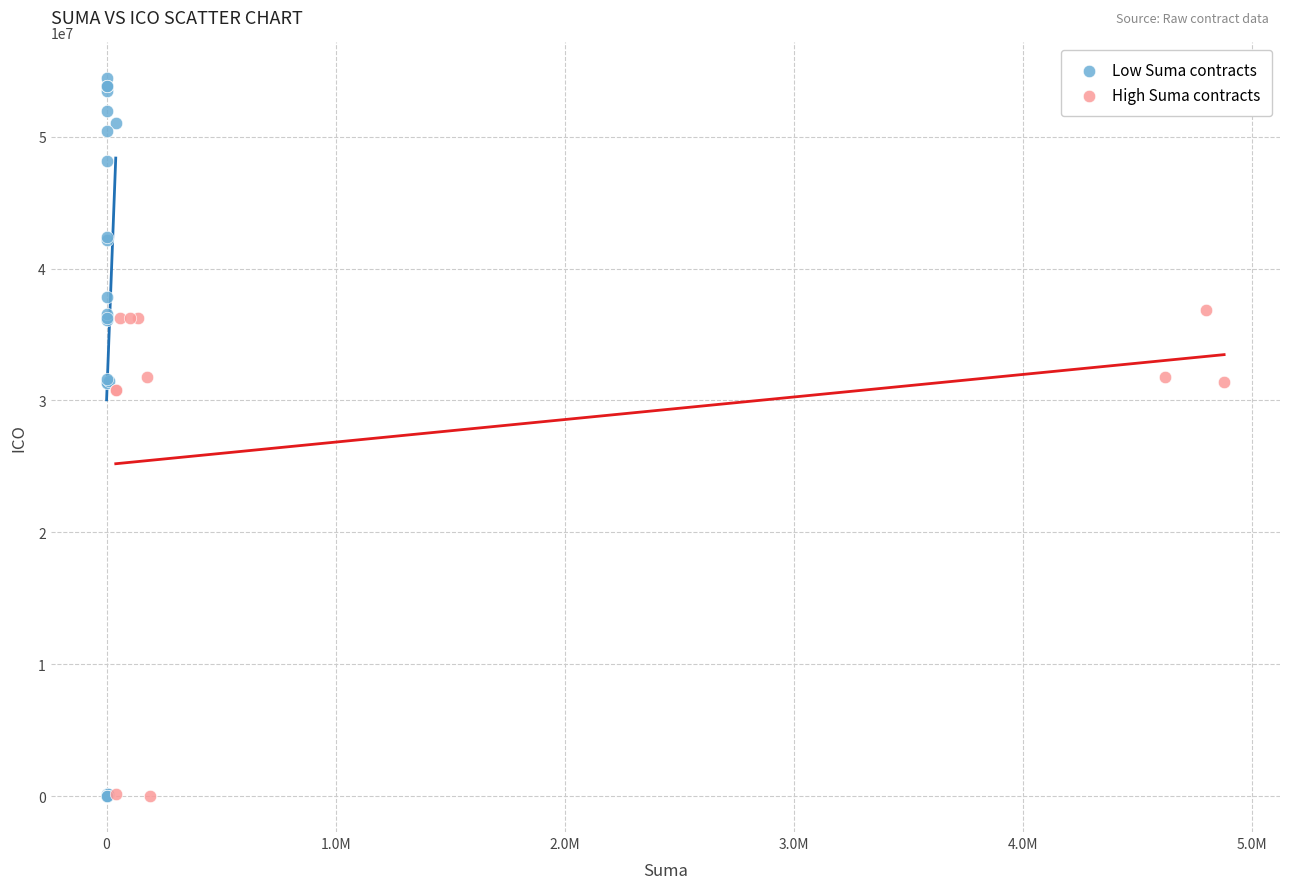

Which series has the widest spread of Y values?

Low Suma contracts